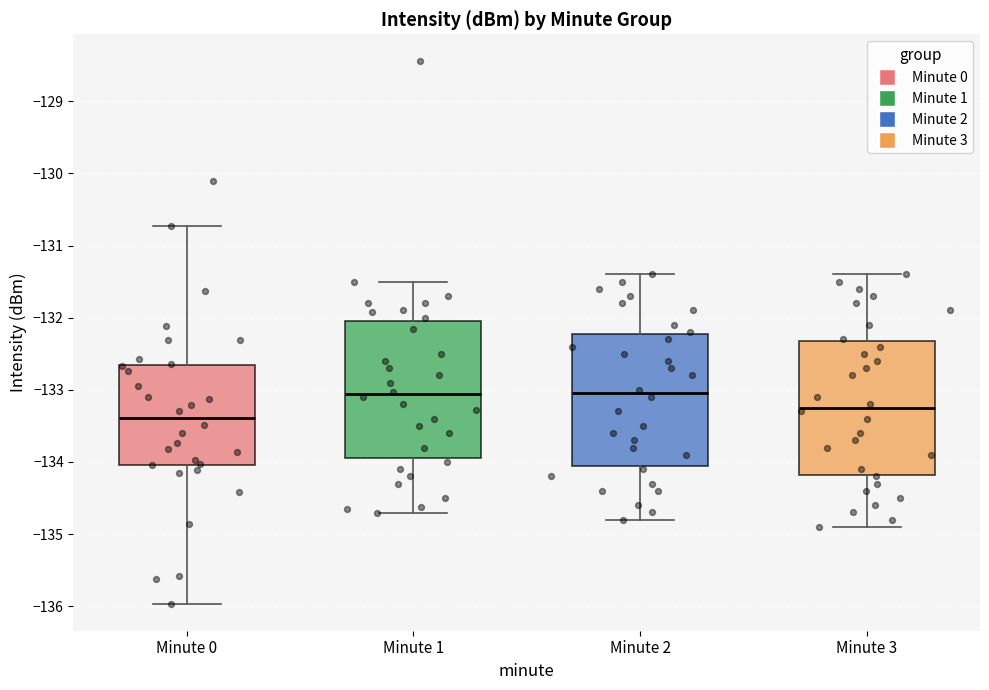

Reading left to right, read every box against the y-axis: the position of its median line, the range the box covers, and the ends of its whiskers. The values are not printed on the chart, so give them approximately, as read against the axis.

Minute 0: median -133.4, box -134.0 to -132.7, whiskers -136.0 to -130.7
Minute 1: median -133.1, box -133.9 to -132.0, whiskers -134.7 to -131.5
Minute 2: median -133.0, box -134.0 to -132.2, whiskers -134.8 to -131.4
Minute 3: median -133.2, box -134.2 to -132.3, whiskers -134.9 to -131.4